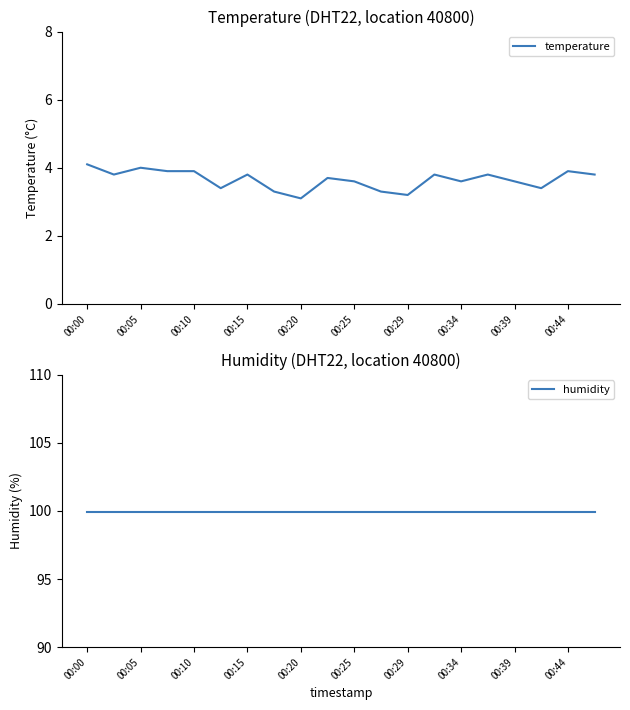

Count the number of data series in this chart.

2